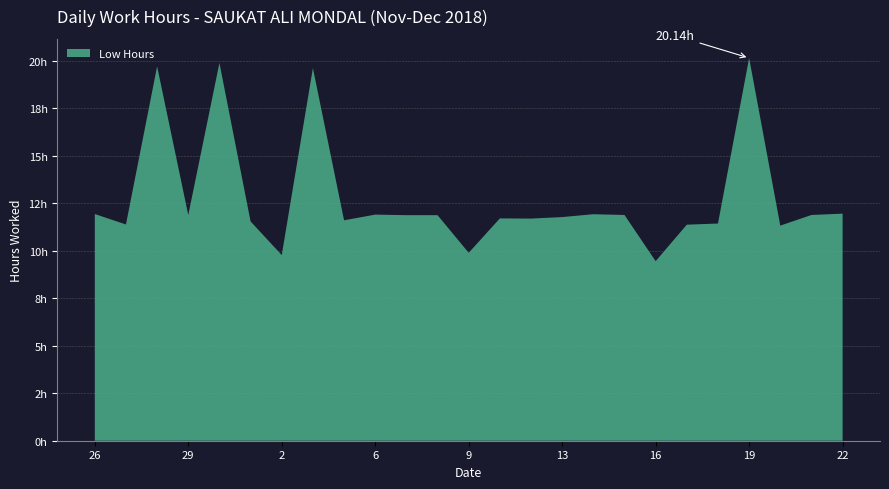

Reading left to right, list all the values displayed in this chart.

11.9	11.4	19.7	11.9	19.9	11.5	9.8	19.6	11.6	11.9	11.9	11.9	9.9	11.7	11.7	11.8	11.9	11.9	9.4	11.4	11.4	20.1	11.3	11.9	11.9